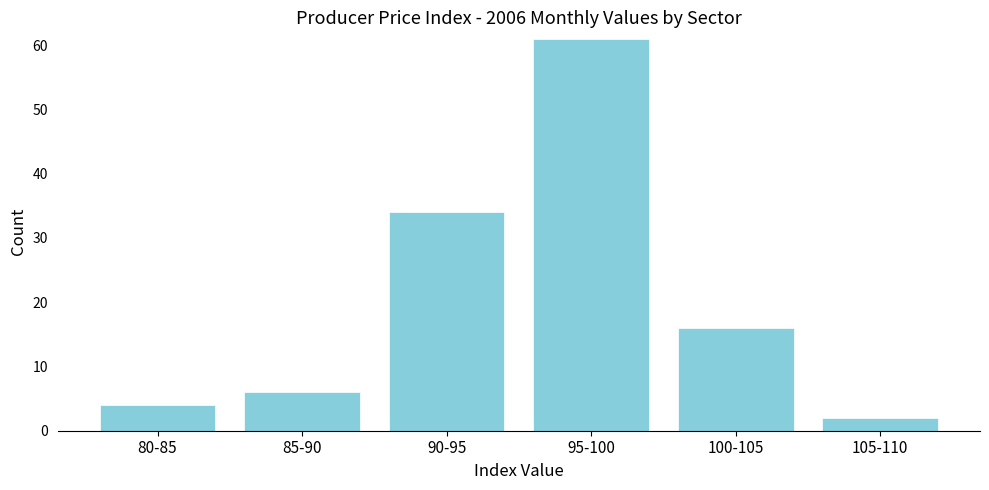

Reading right to left, transcribe all the data shown in this chart.

105-110=2	100-105=16	95-100=61	90-95=34	85-90=6	80-85=4